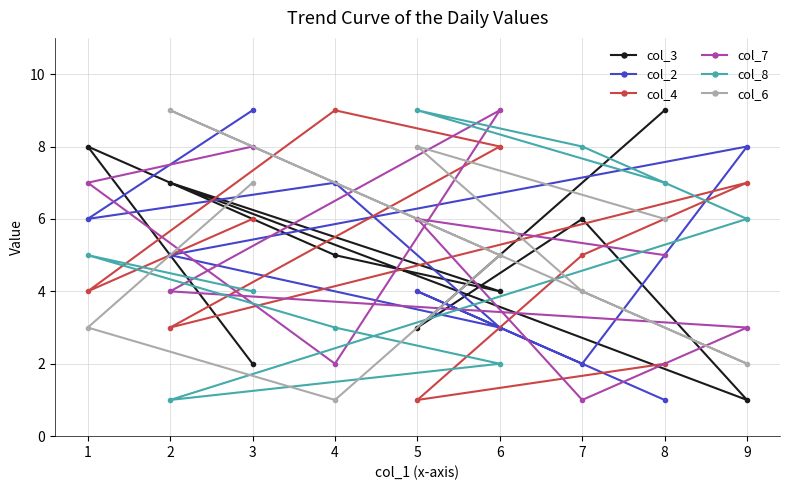

Is it true that col_7 equals 2 at 6?

False